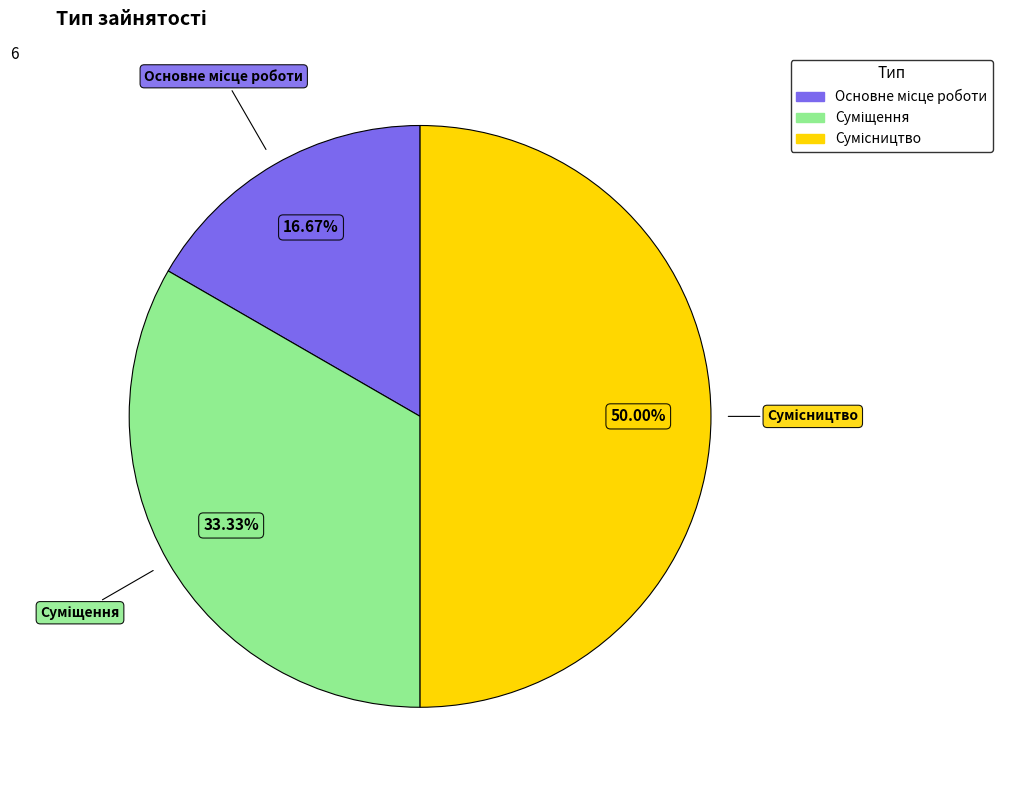

To the nearest percent, what is the combined percentage of Сумісництво and Основне місце роботи?

67%